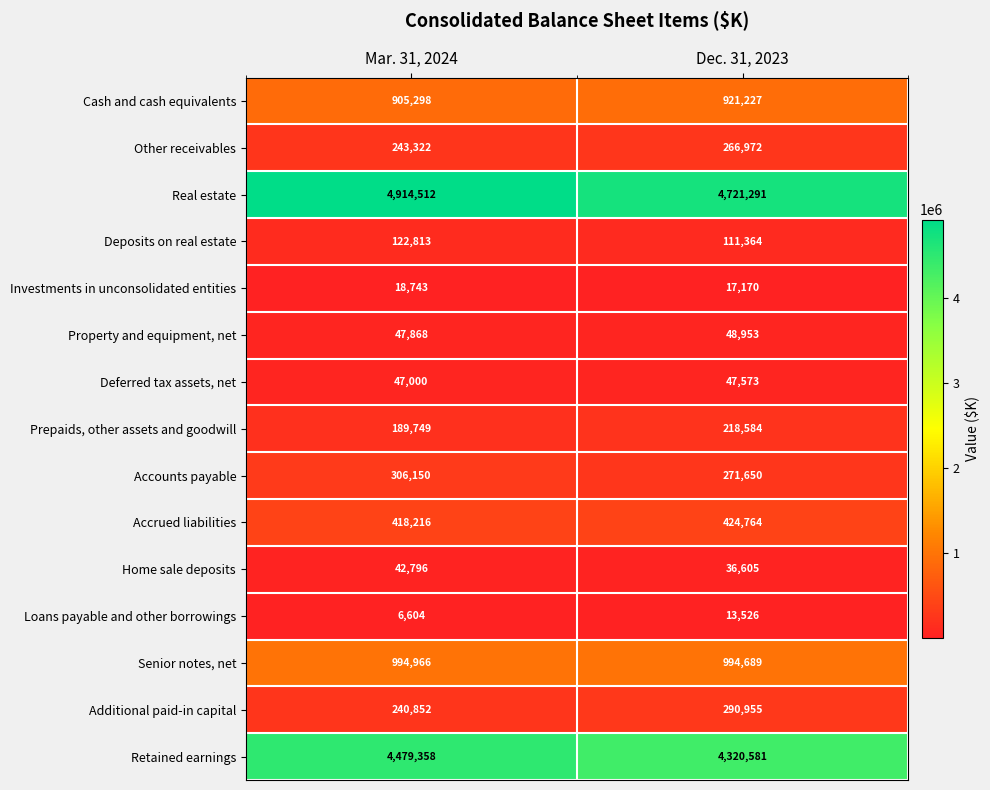

The value of Loans payable and other borrowings at Mar. 31, 2024 is 11137. True or false?

False